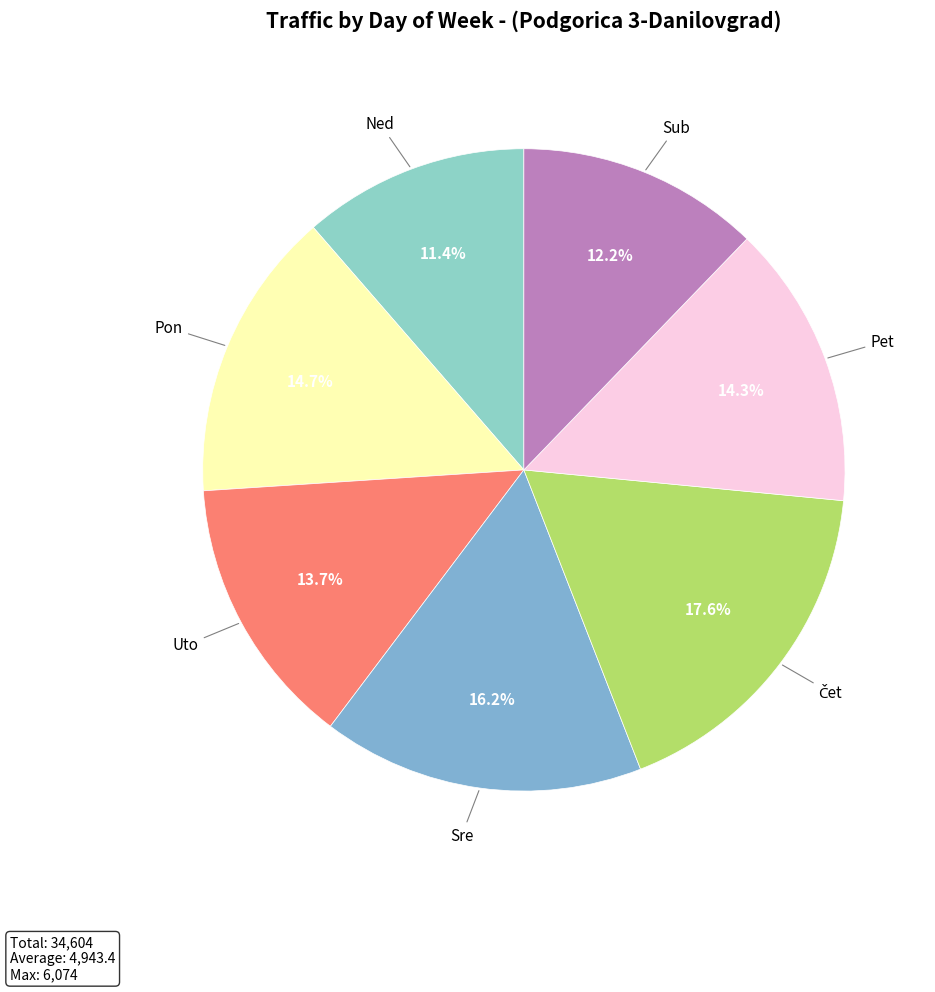

How many segments does this pie chart have?

7